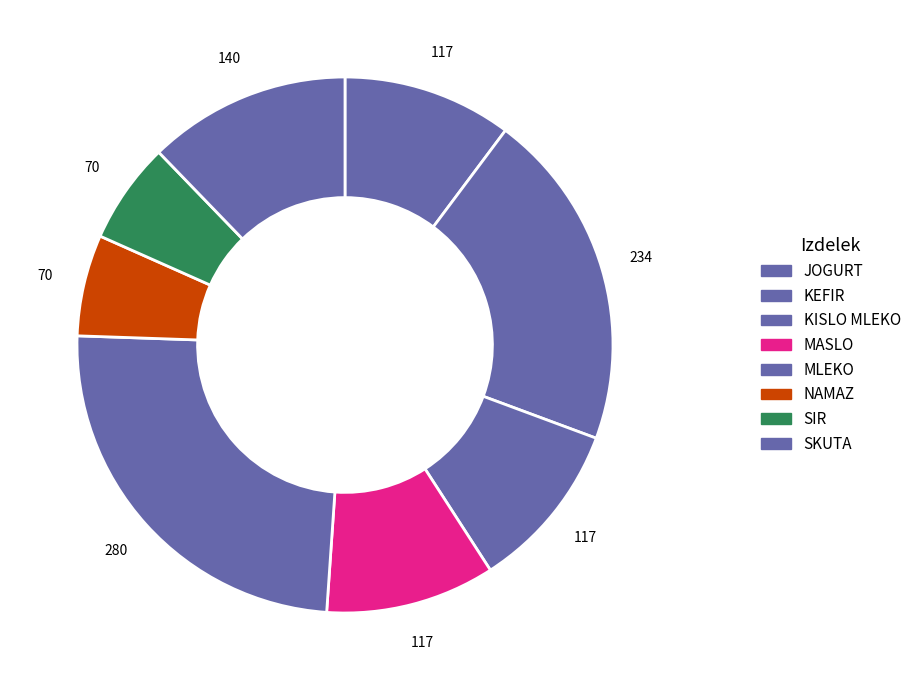

The SIR slice represents 6% of the pie. True or false?

True